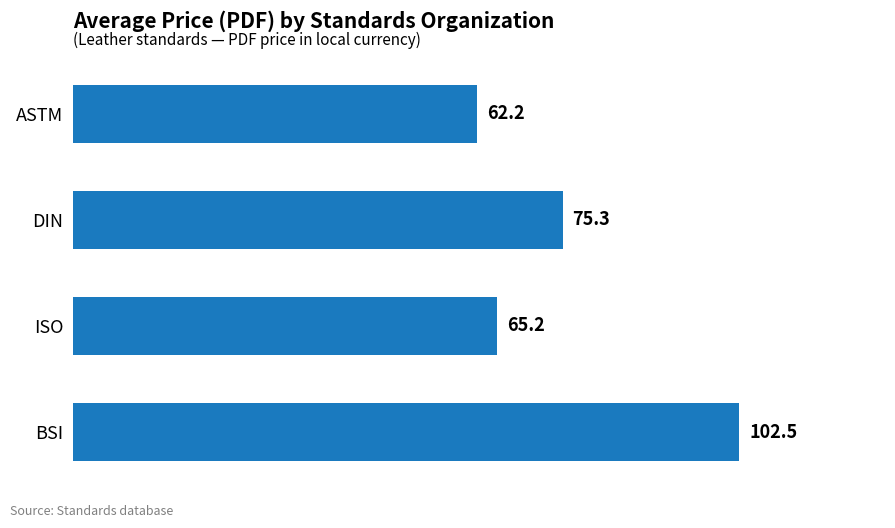

Does the chart contain stacked bars?

No